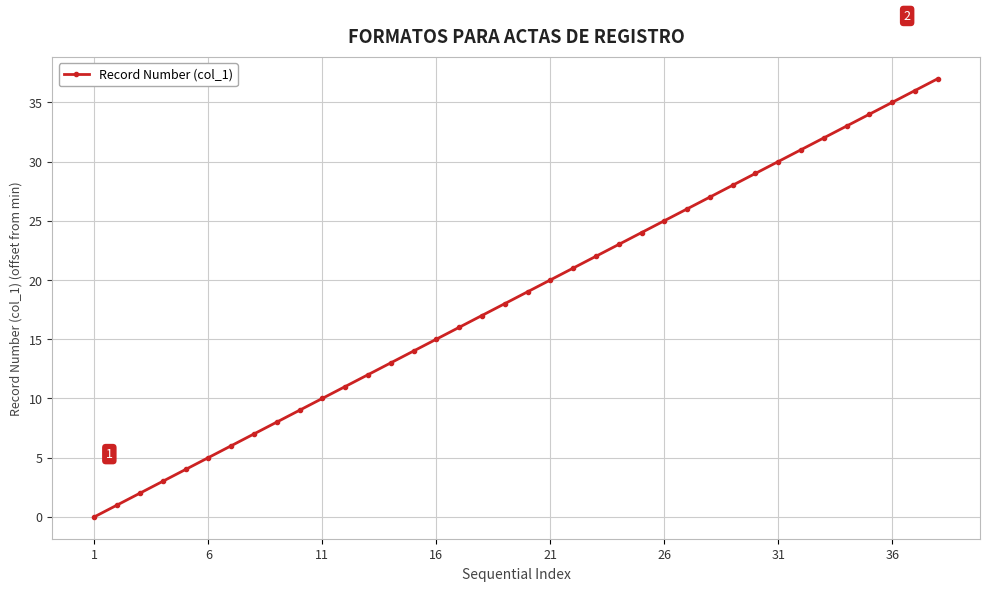

What is the sum of all values?

703